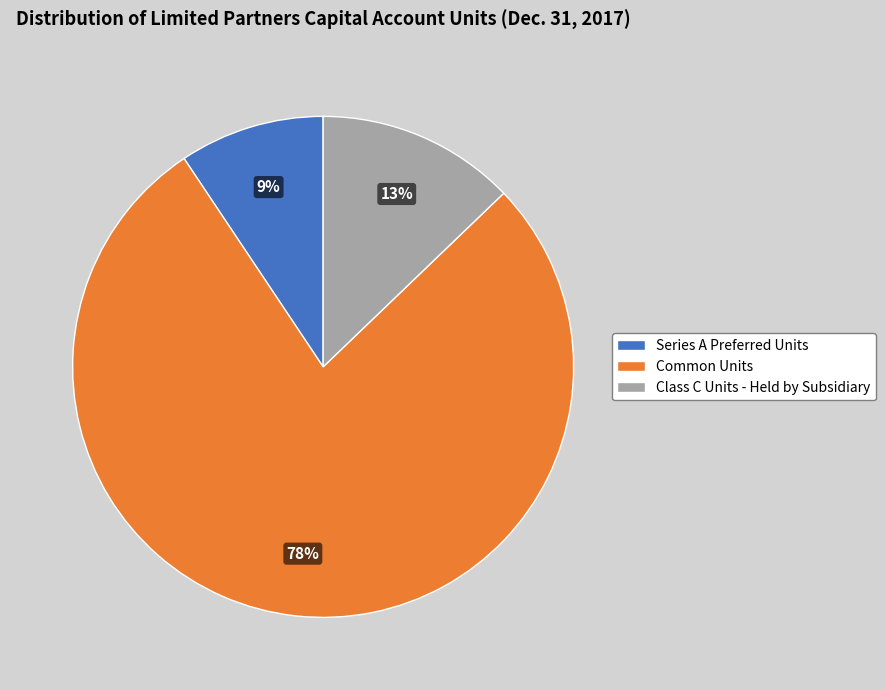

Between Common Units and Class C Units - Held by Subsidiary, which is larger?

Common Units